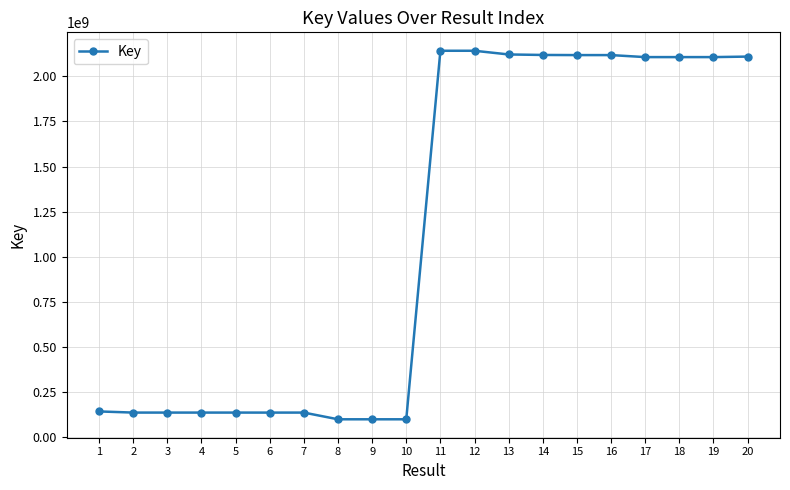

What is the difference between the maximum and minimum values?

2040155535